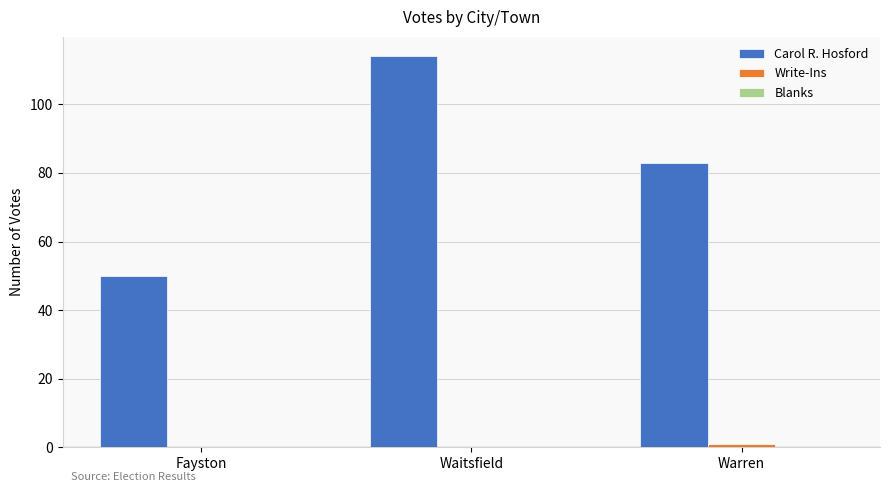

What is the sum of all Carol R. Hosford values?

247